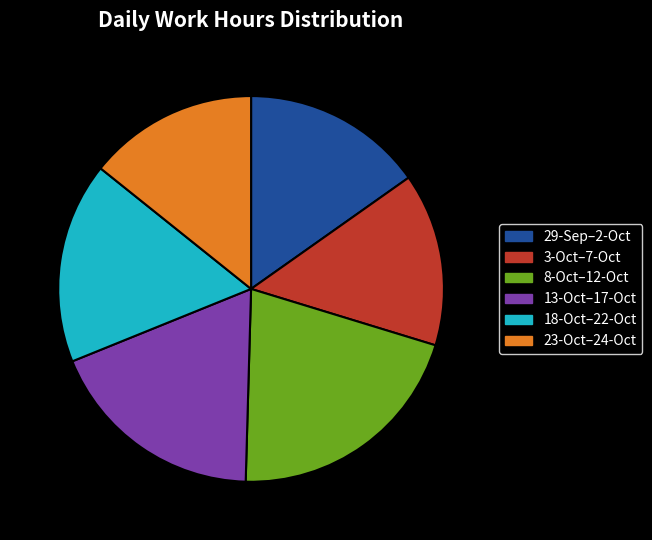

Is there any slice that represents more than half of the pie?

No